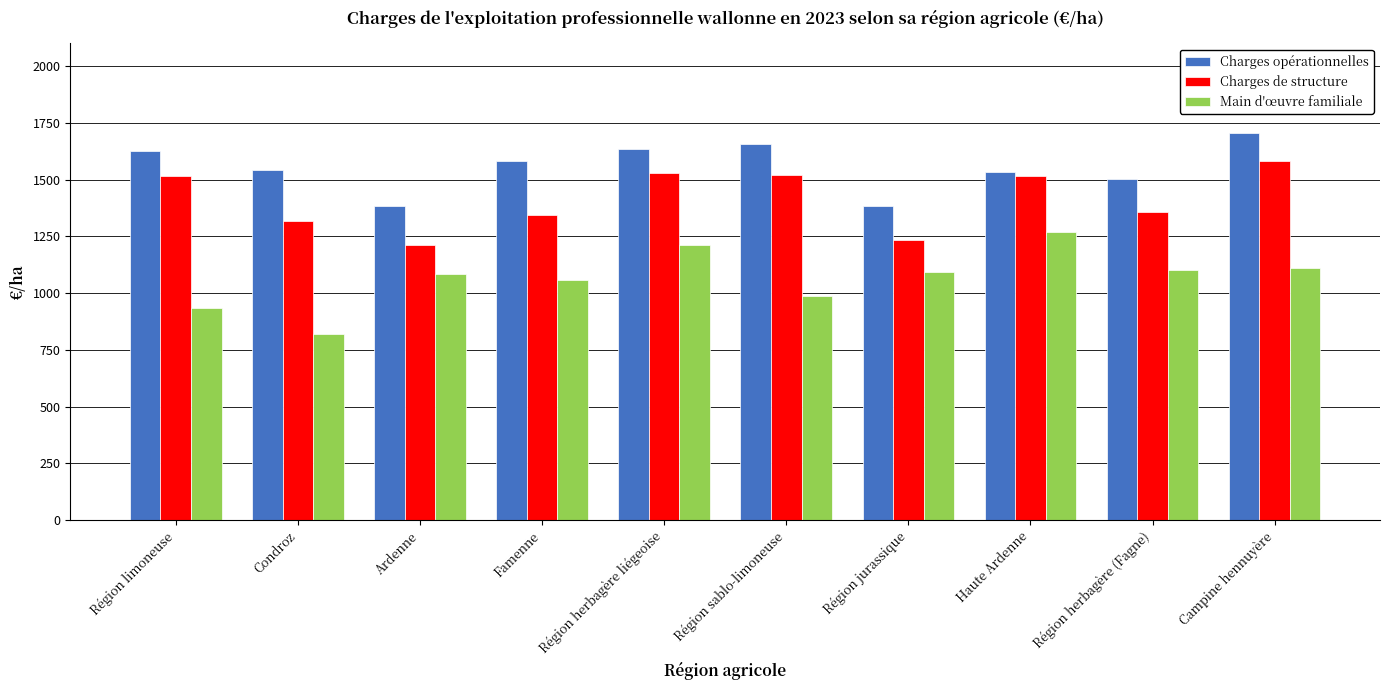

What is the value of the Main d'œuvre familiale bar at the 3rd from the left?

1084.9